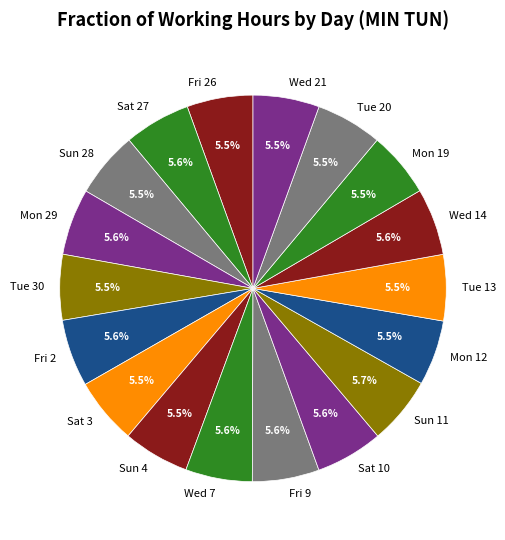

Is there any slice that represents more than half of the pie?

No